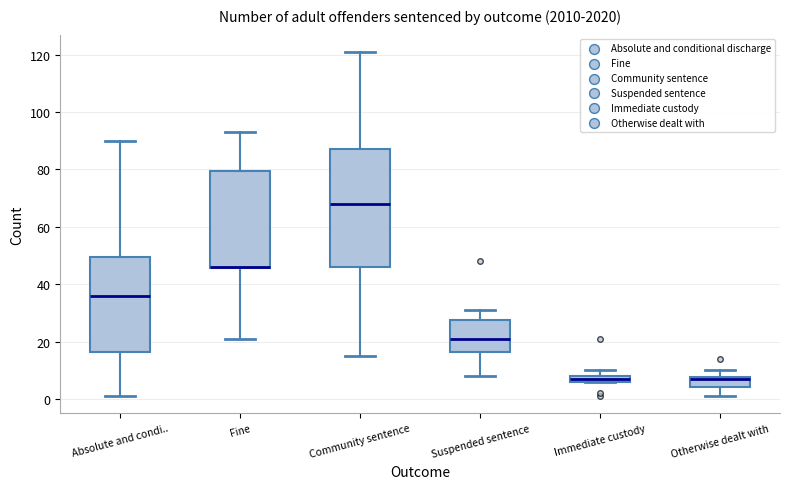

Where is the lower edge of the box for Immediate custody on the y-axis? The values are not printed on the chart, so give them approximately, as read against the axis.

6